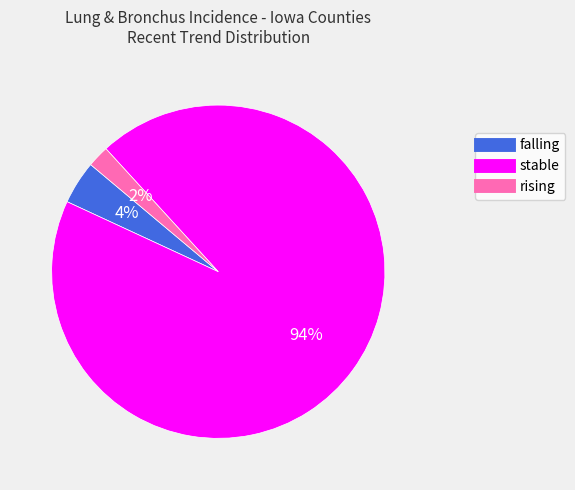

To the nearest percent, what is the difference between the stable and rising slice percentages?

92%